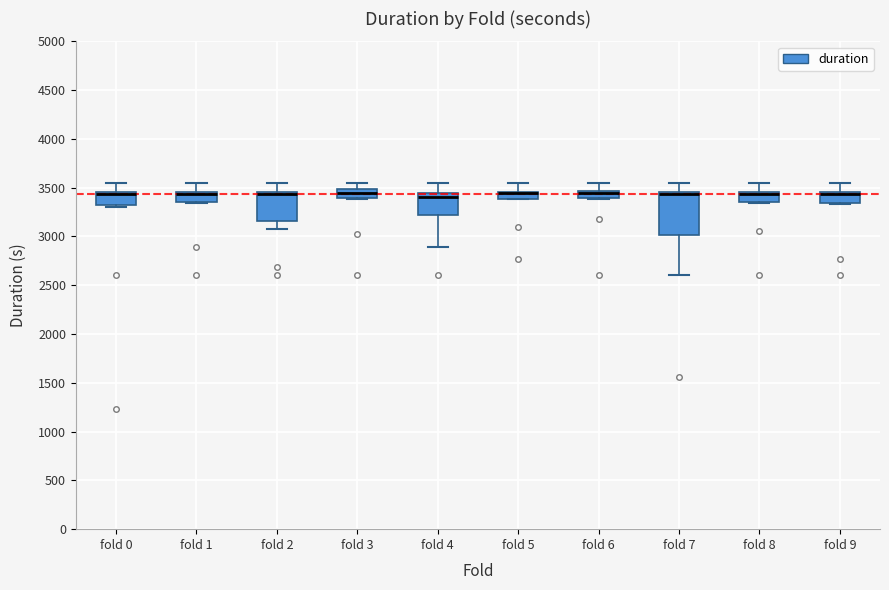

Which box is the tallest, from its lower edge to its upper edge?

fold 7